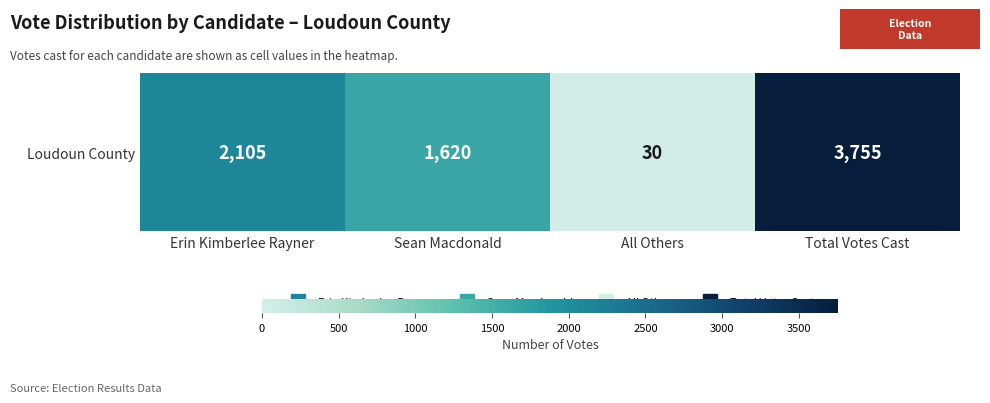

What is the greatest value displayed?

3755